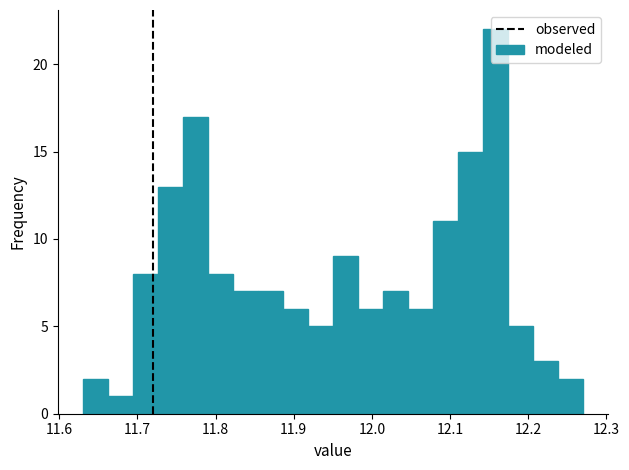

Read against the x-axis, roughly where is the centre of the tallest bar?

12.16